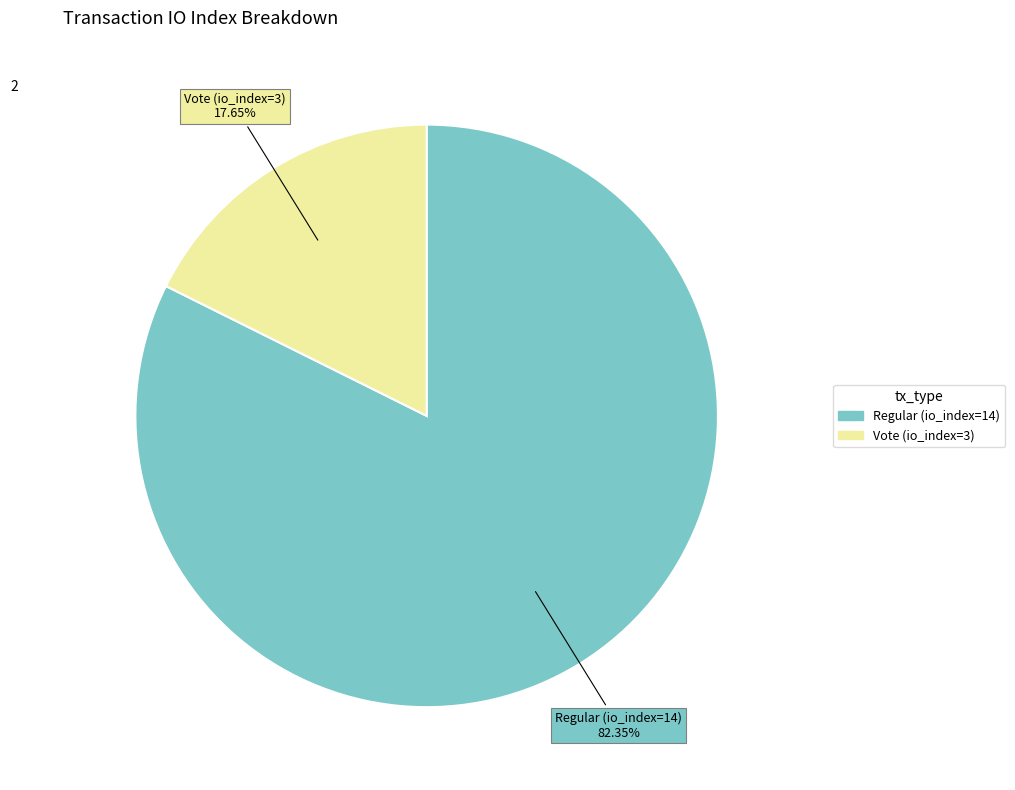

To the nearest percent, what portion does Vote (io_index=3) represent?

18%